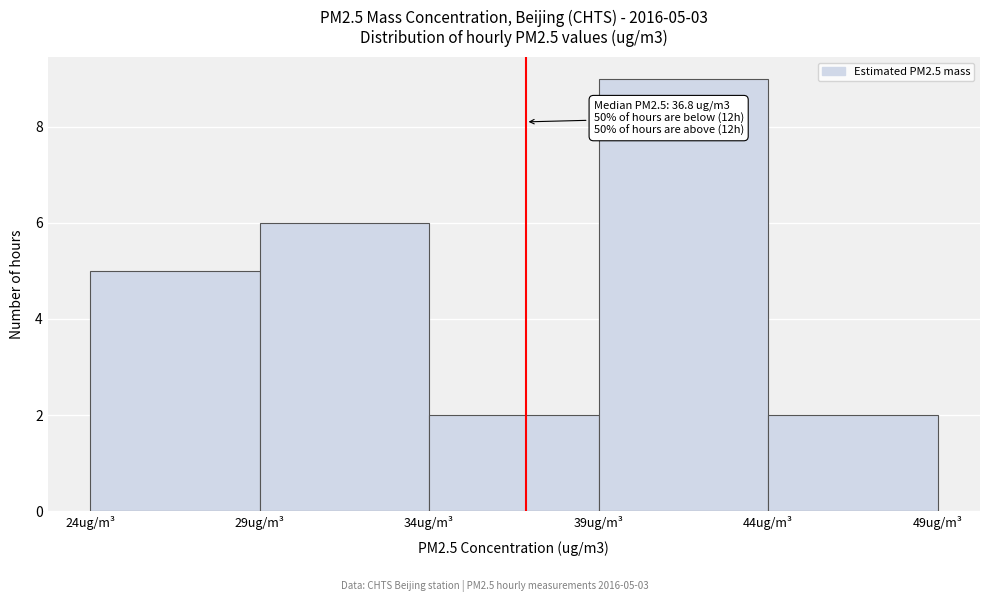

Which range on the x-axis has the tallest bar?

39 to 44